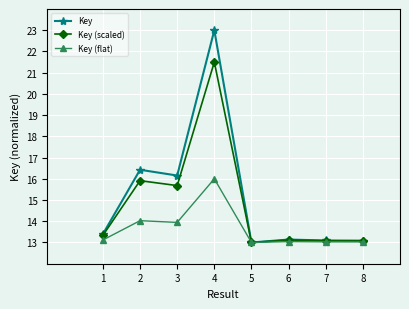

At which category does Key reach its first local peak?

2